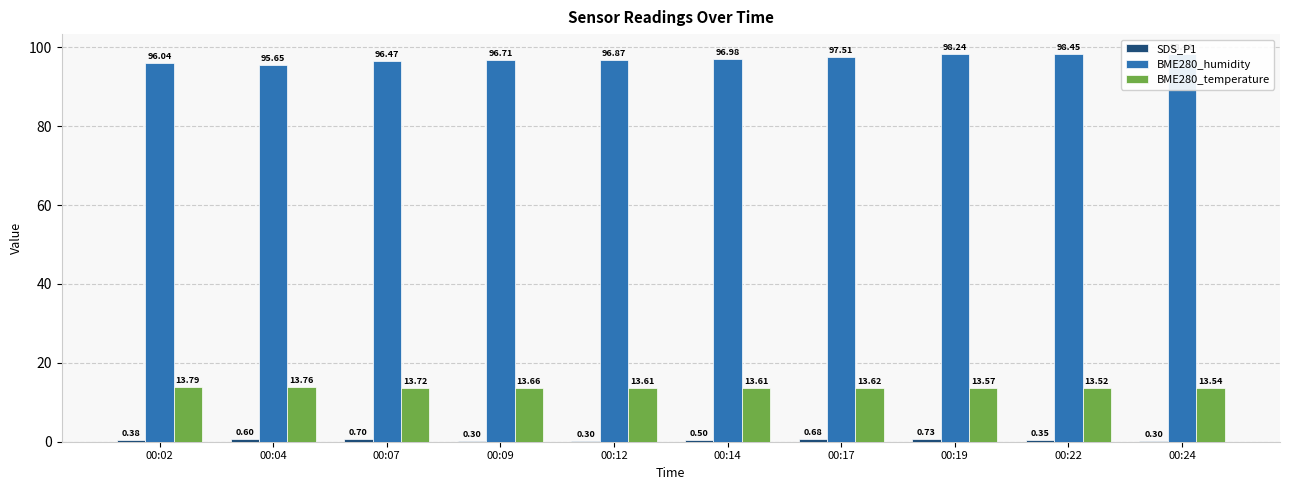

At which category is the sum across all series the highest?

00:19